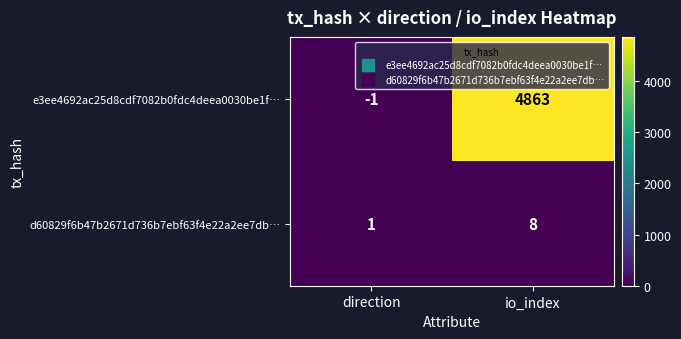

How many categories are shown in the chart?

2